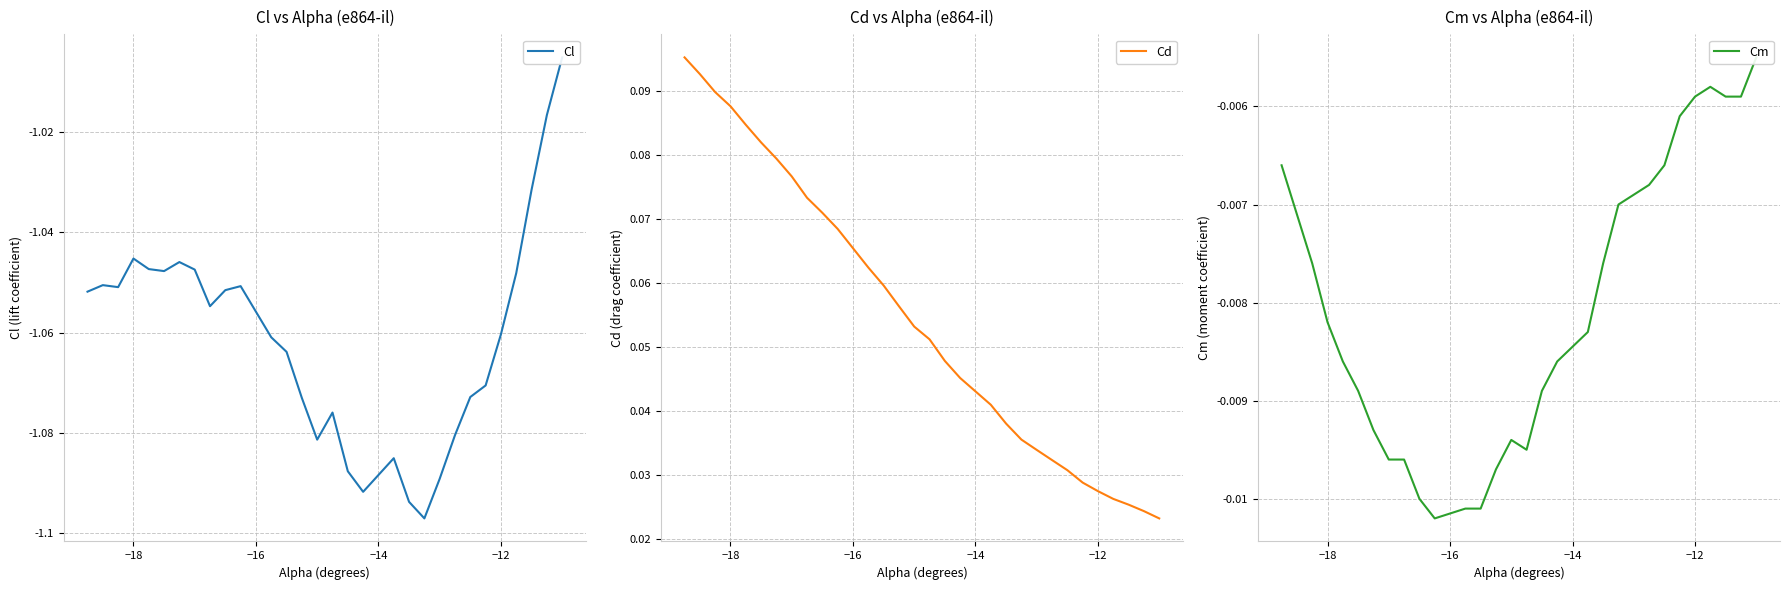

What are all the series names shown in the legend?

Cl, Cd, Cm